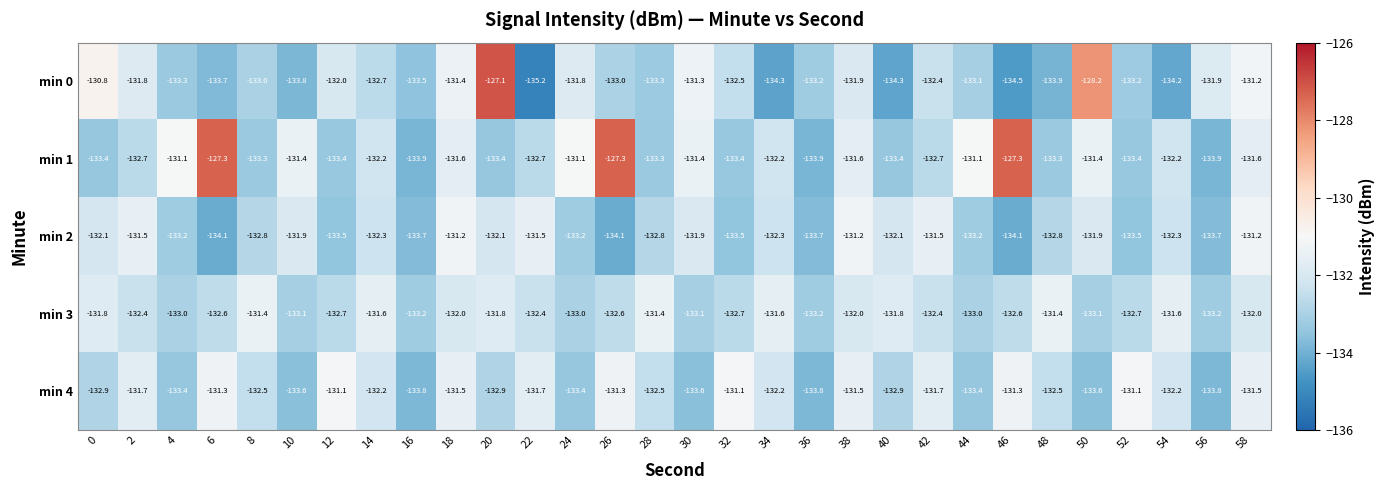

Rank the series at 24 from highest to lowest value.

min 1, min 0, min 3, min 2, min 4